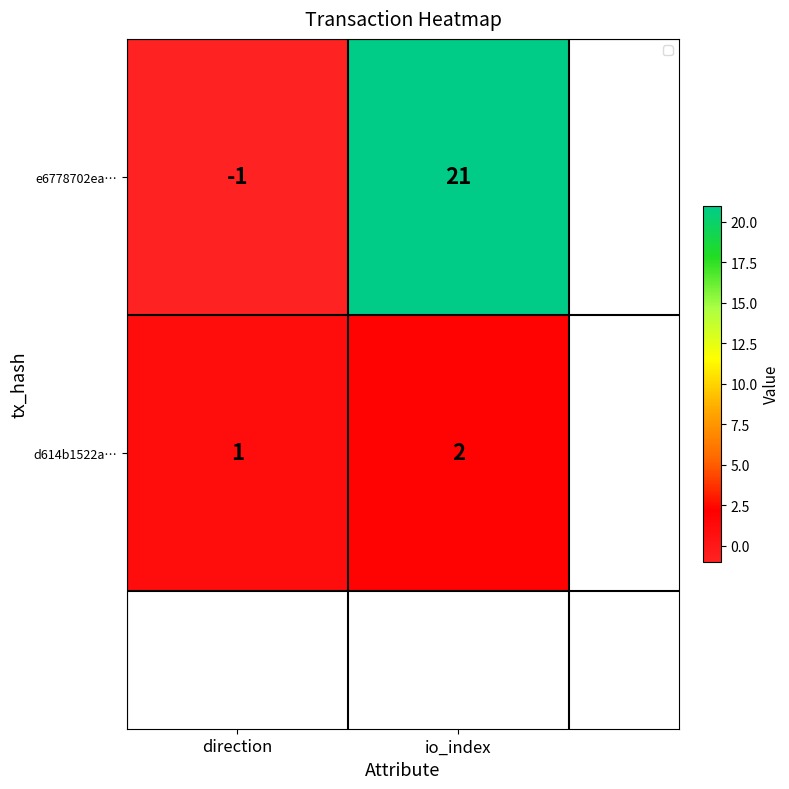

The value of d614b1522a… at direction is 1. True or false?

True